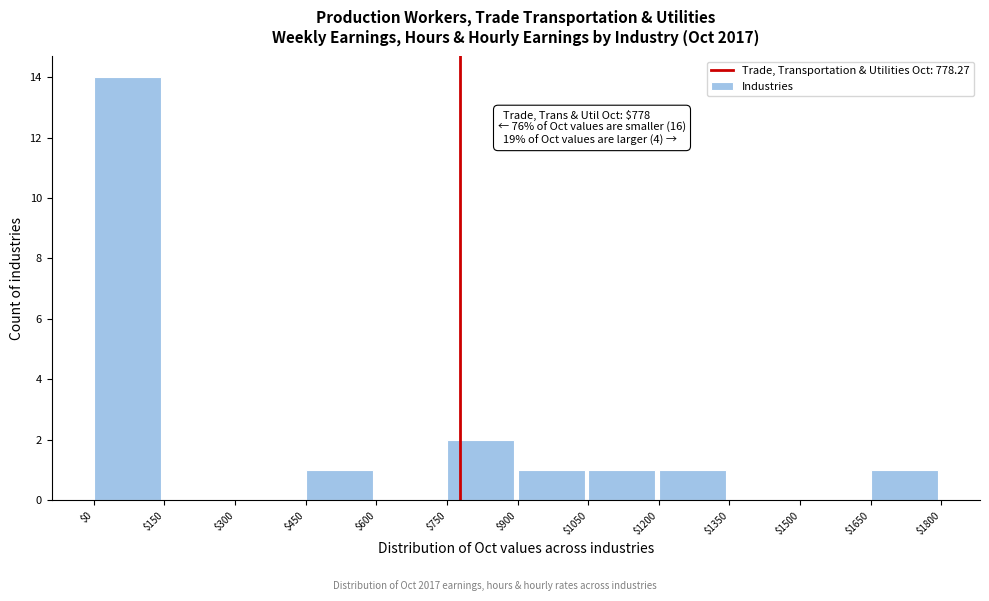

Which range on the x-axis has the tallest bar?

$0 to $150